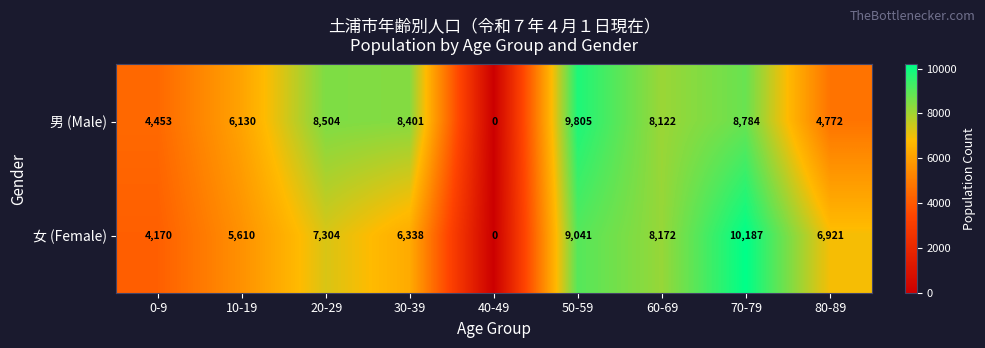

What is the average value of the 男 (Male) series?

6552